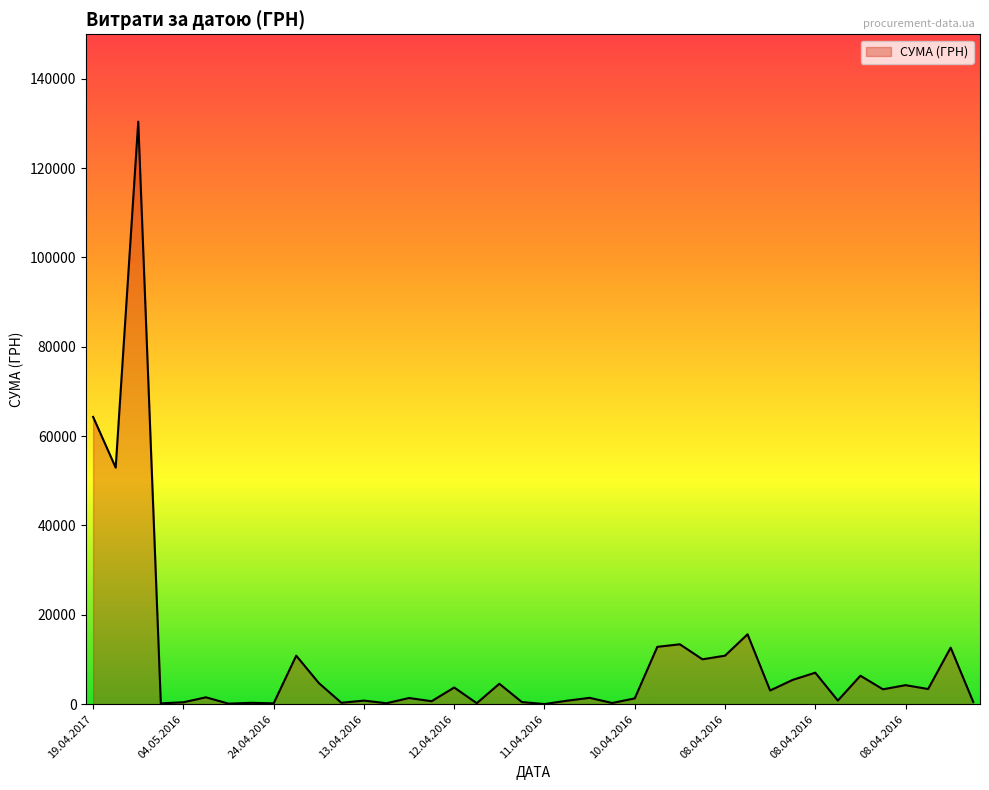

What is the maximum value shown in the chart?

130379.7